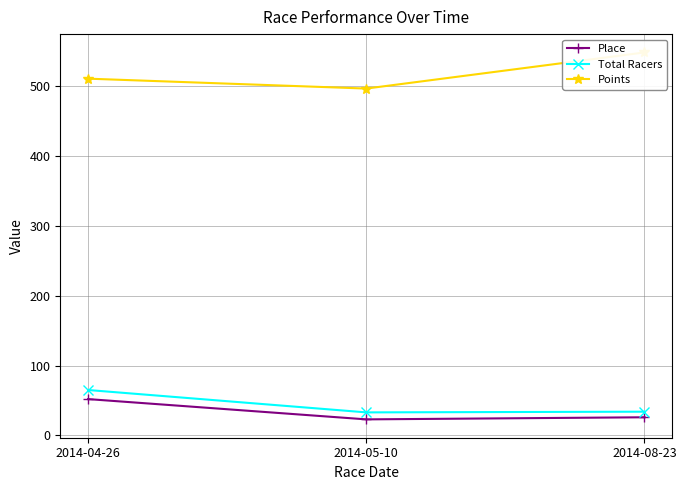

Reading left to right, what are all the values shown in this chart?

Place: 52.0	23.0	26.0
Total Racers: 65.0	33.0	34.0
Points: 510.3	496.1	547.7